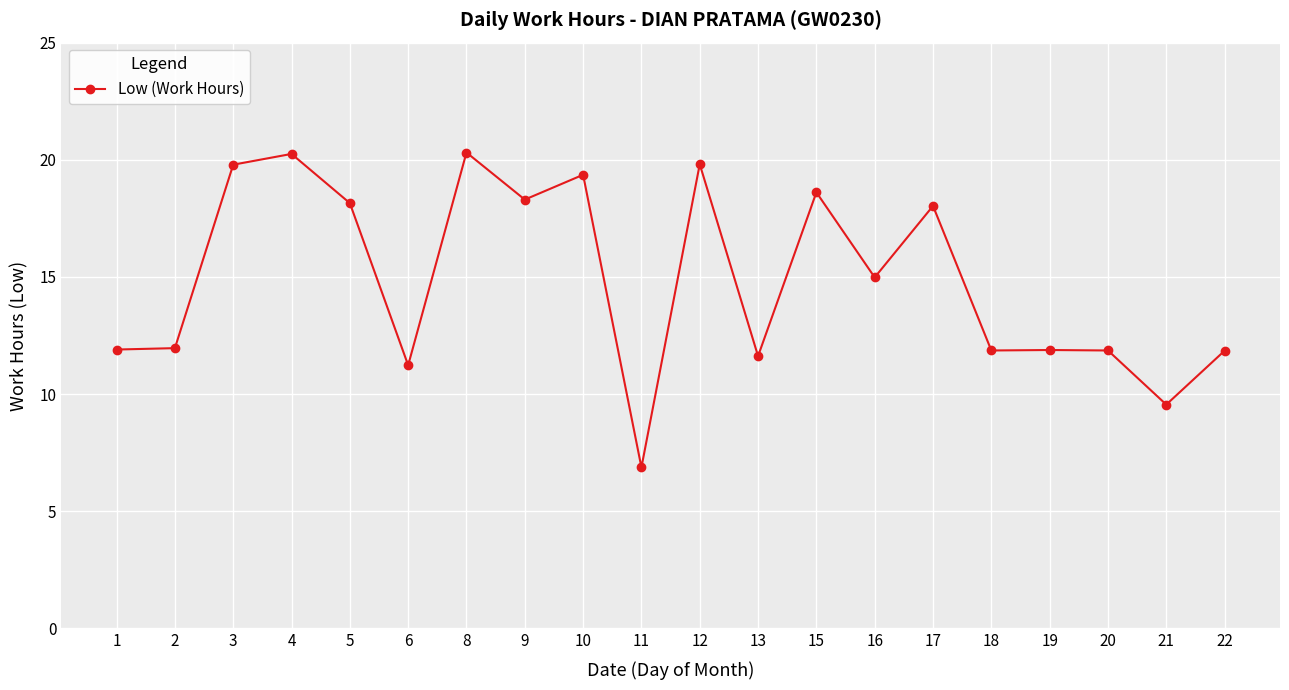

What is the smallest value displayed?

6.9